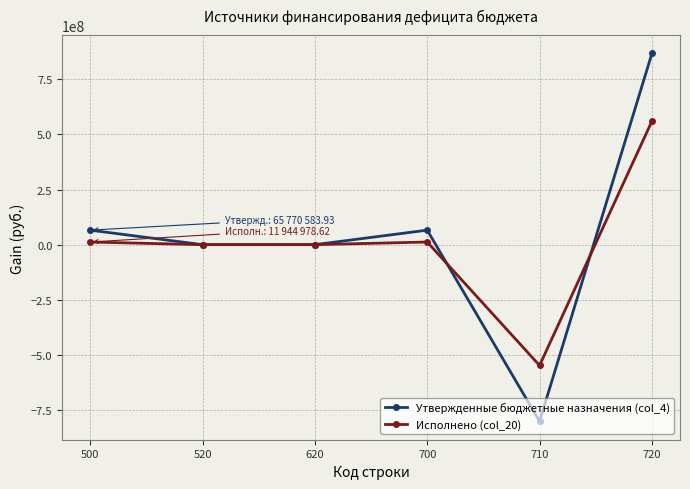

Reading left to right, extract all data points from this chart.

Утвержденные бюджетные назначения (col_4): 65770583.9	0.0	0.0	65770583.9	-800933761.3	866704345.3
Исполнено (col_20): 11944978.6	0.0	0.0	11944978.6	-547633738.4	559578717.0